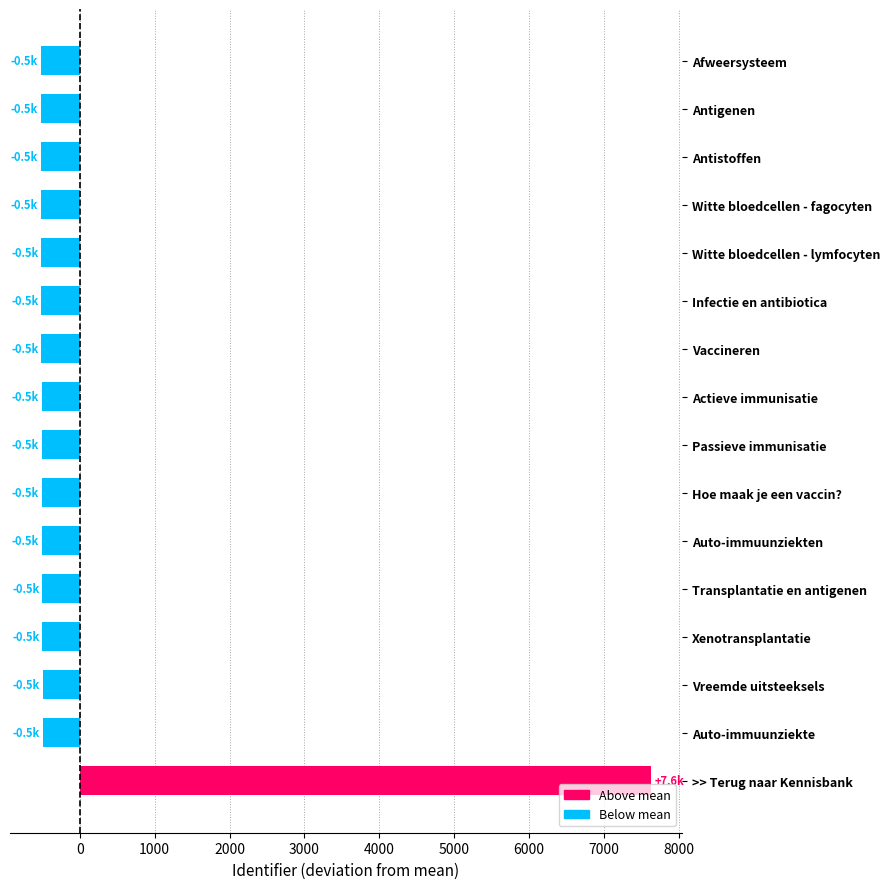

Count the number of values greater than -507.

7